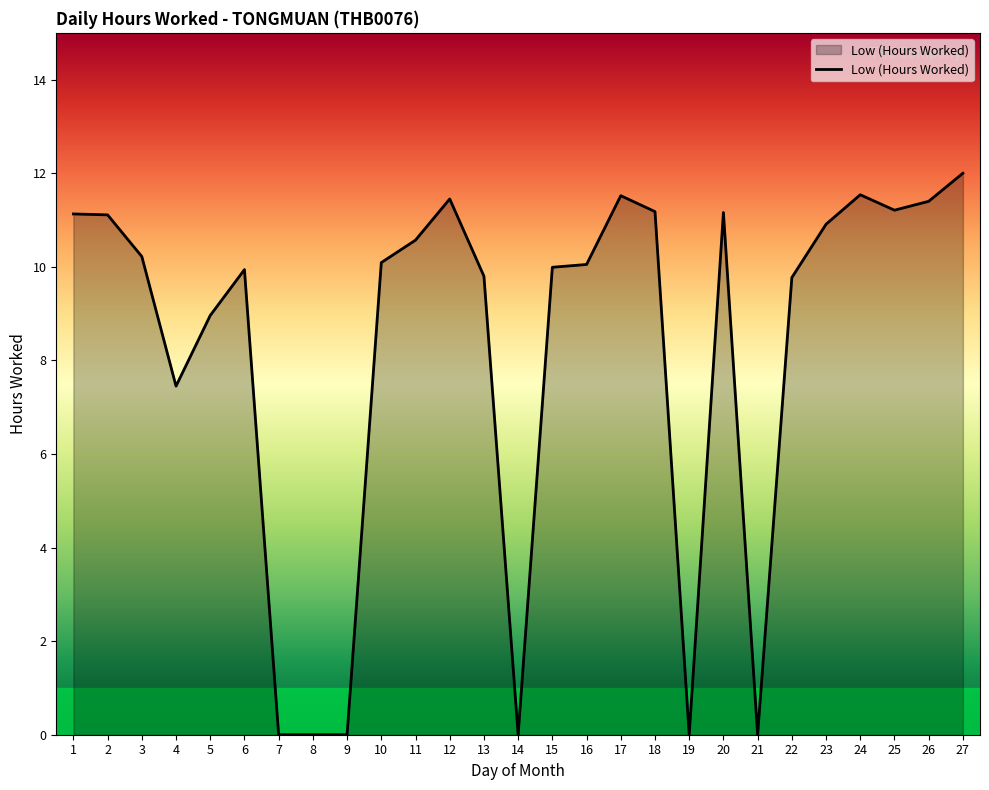

At which label is the value closest to 6?

4